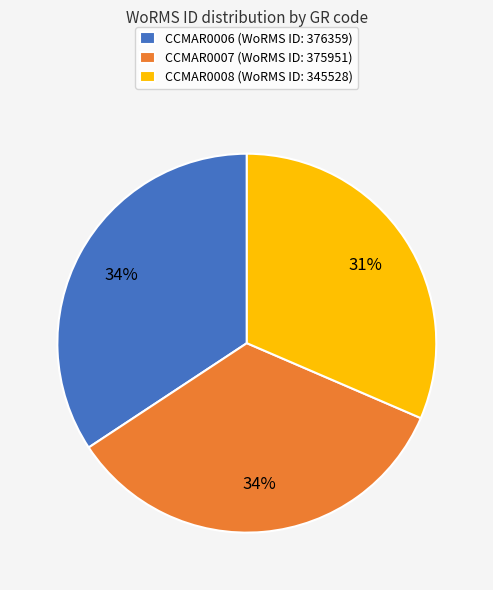

Does CCMAR0008 represent more than half of the total?

No